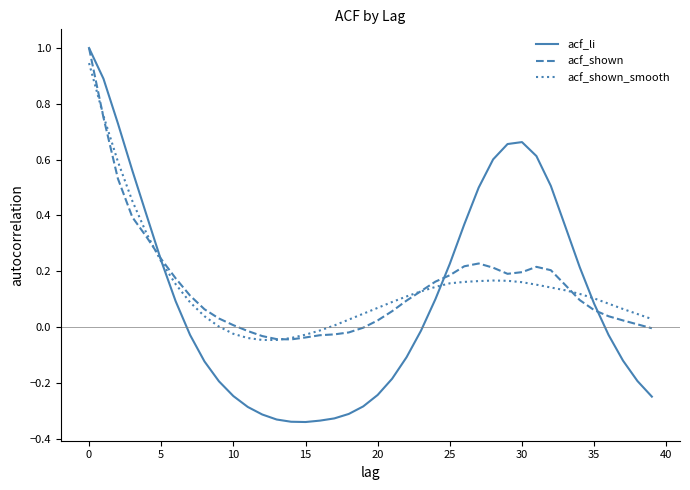

How many distinct data groups are displayed?

3